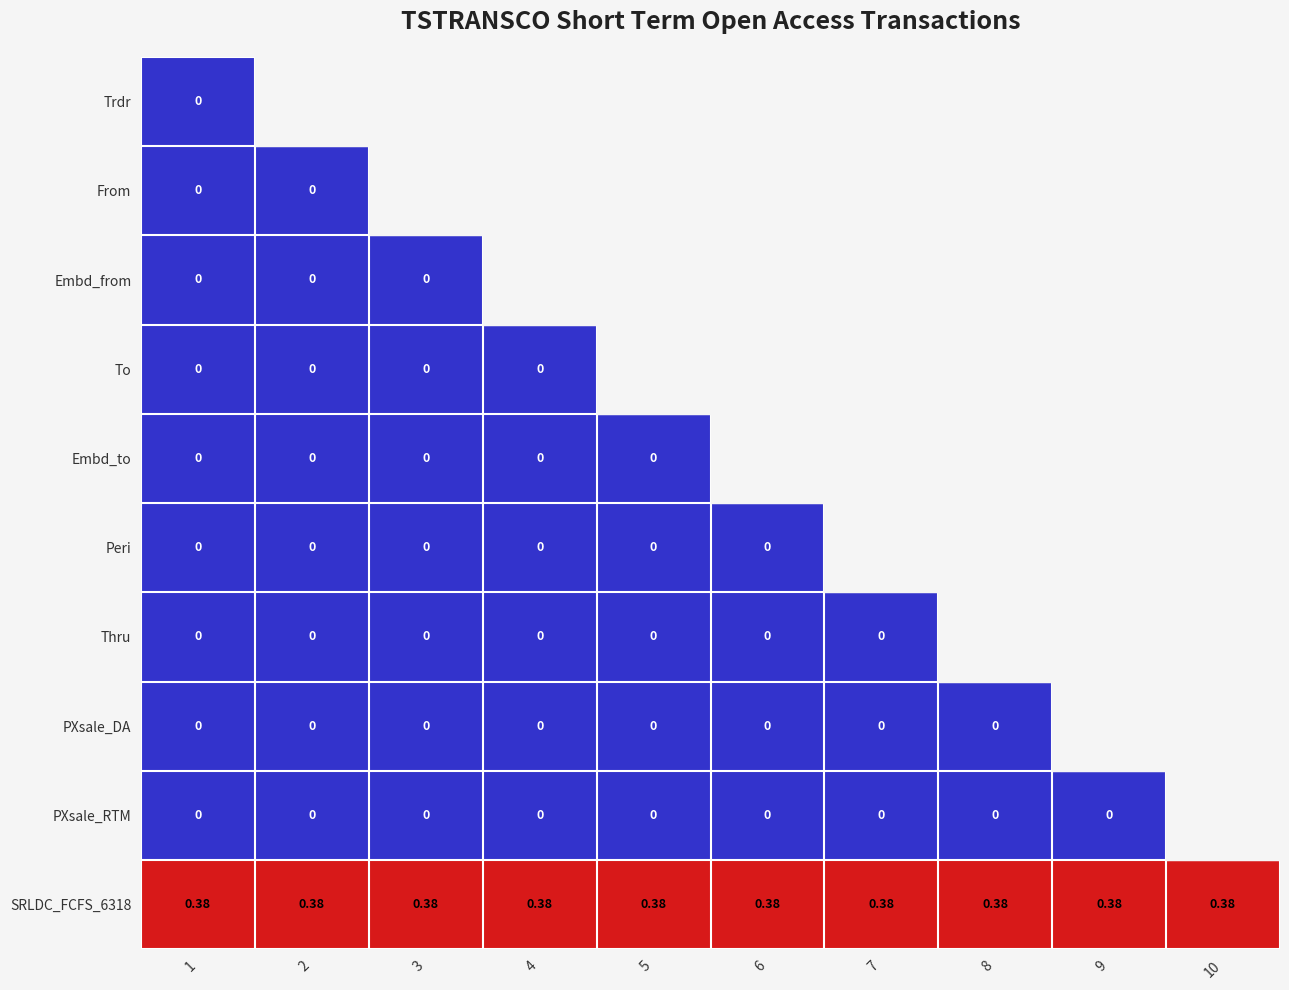

Which series has the largest total across all categories?

SRLDC_FCFS_6318